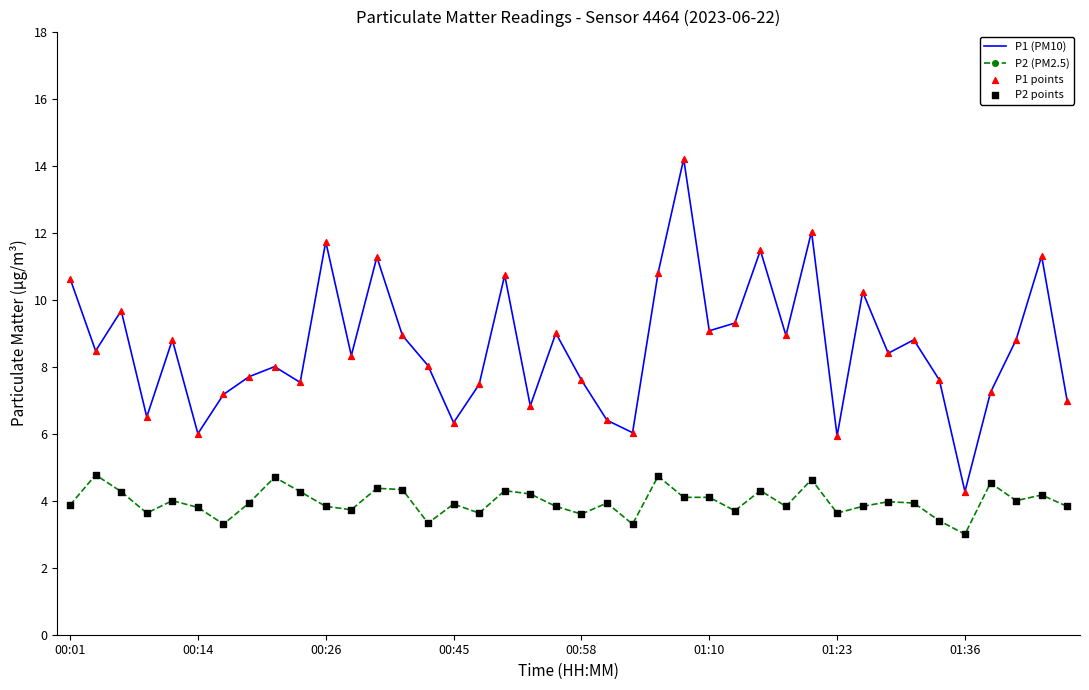

Which series has the largest total across all categories?

P1 (PM10)